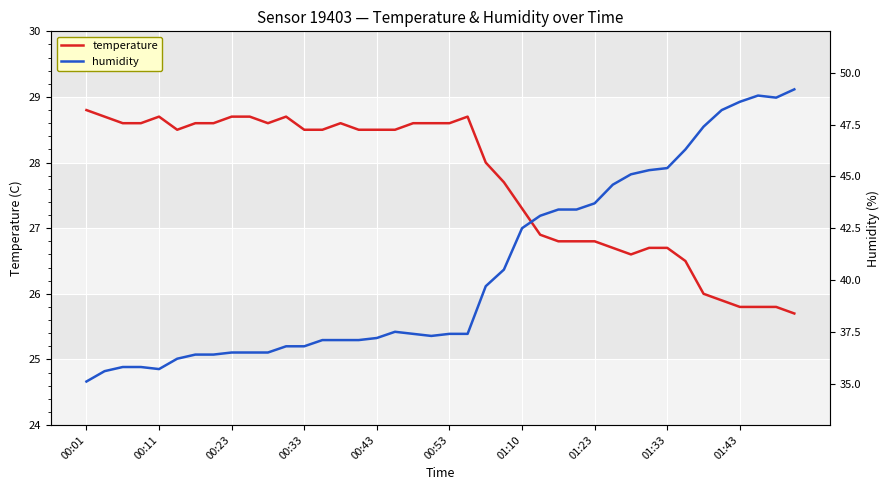

The value of temperature at 00:43 is 45.8. True or false?

False